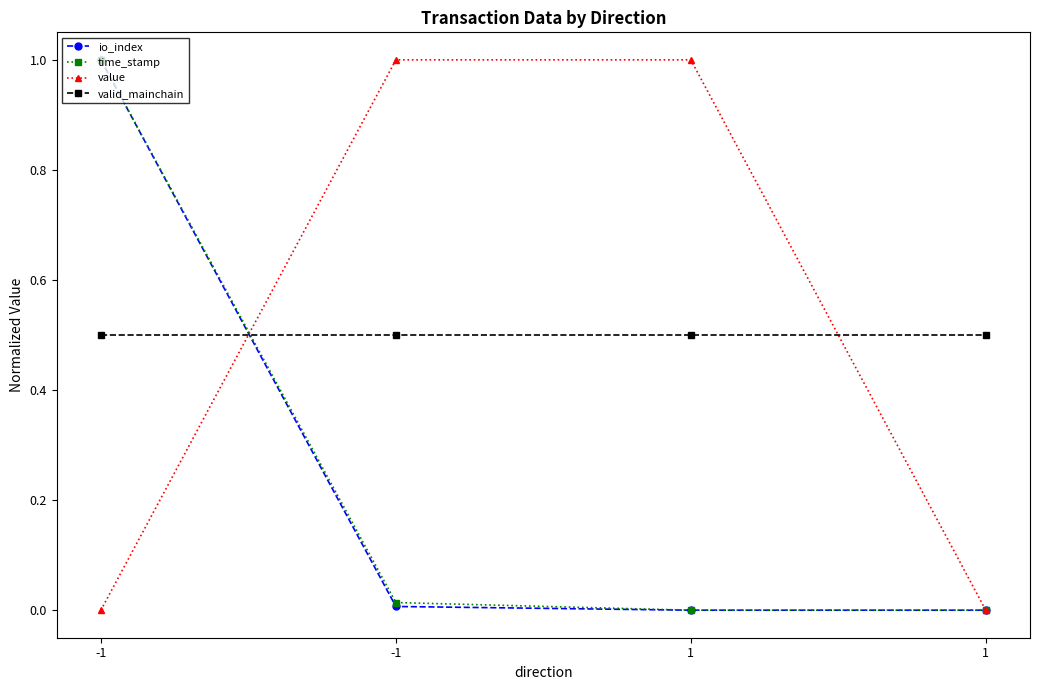

Reading right to left, transcribe all the data shown in this chart.

io_index: 1=0.0	1=0.0	-1=0.0	-1=1.0
time_stamp: 1=0.0	1=0.0	-1=0.0	-1=1.0
value: 1=0.0	1=1.0	-1=1.0	-1=0.0
valid_mainchain: 1=0.5	1=0.5	-1=0.5	-1=0.5